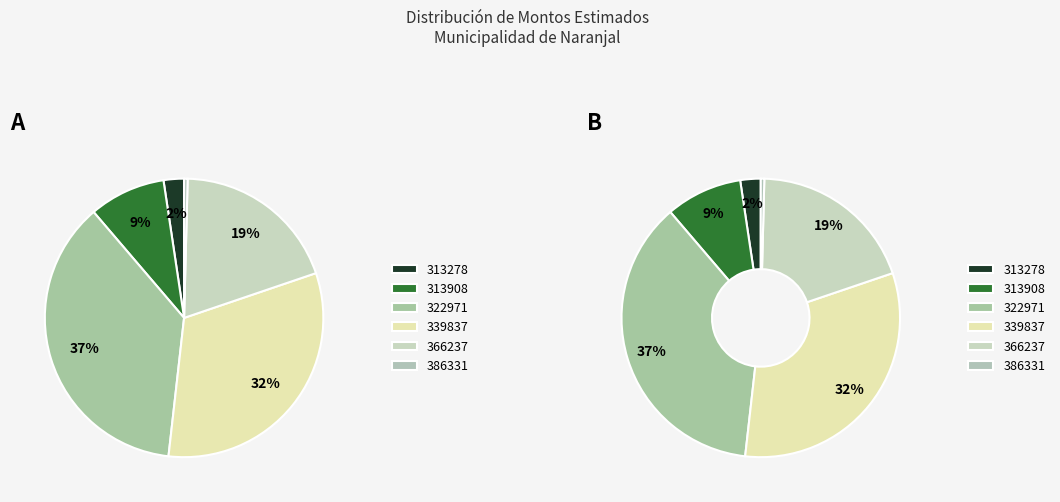

To the nearest percent, what is the average slice percentage?

17%